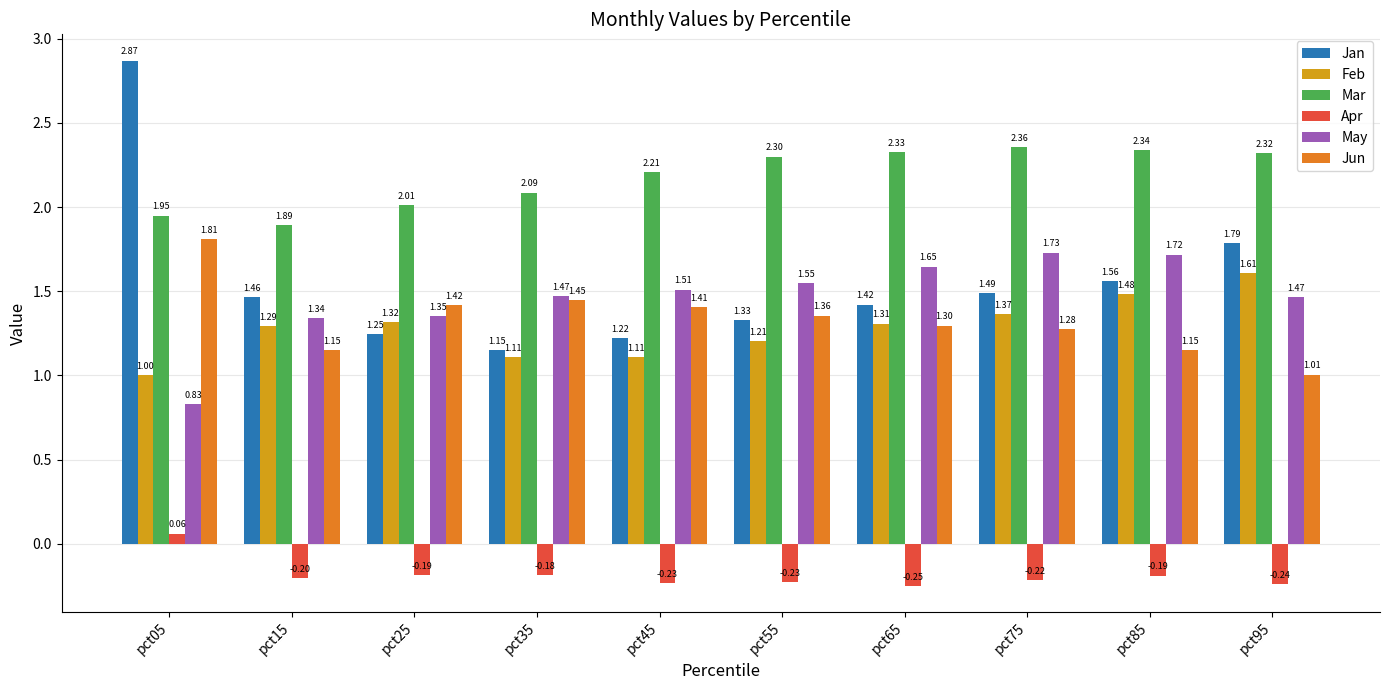

What is the difference between the second highest and minimum values in the Mar series?

0.4